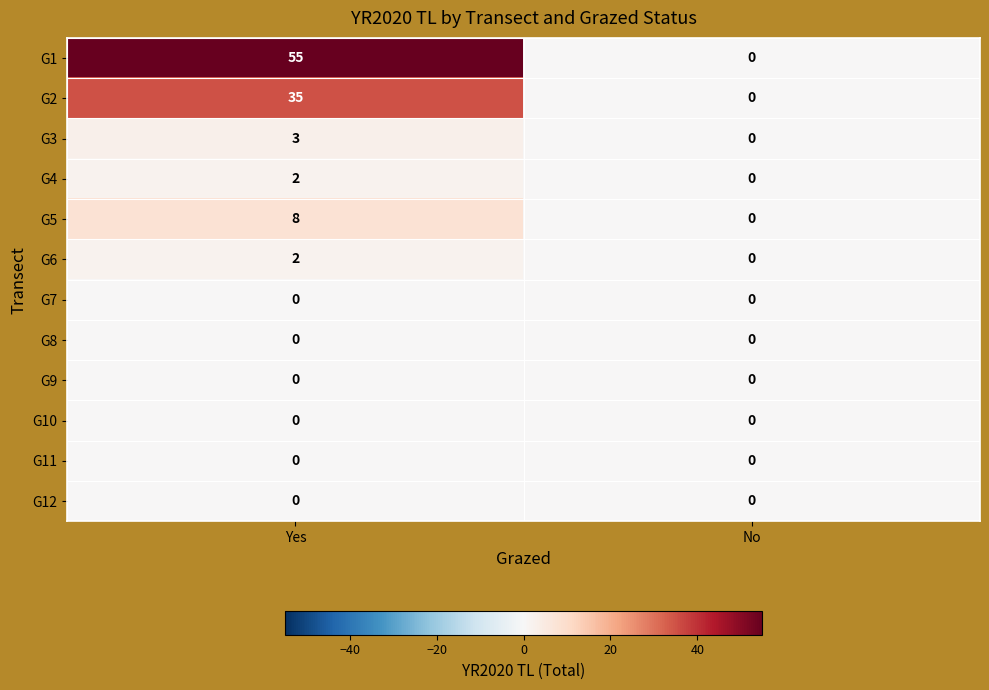

How many distinct data groups are displayed?

12